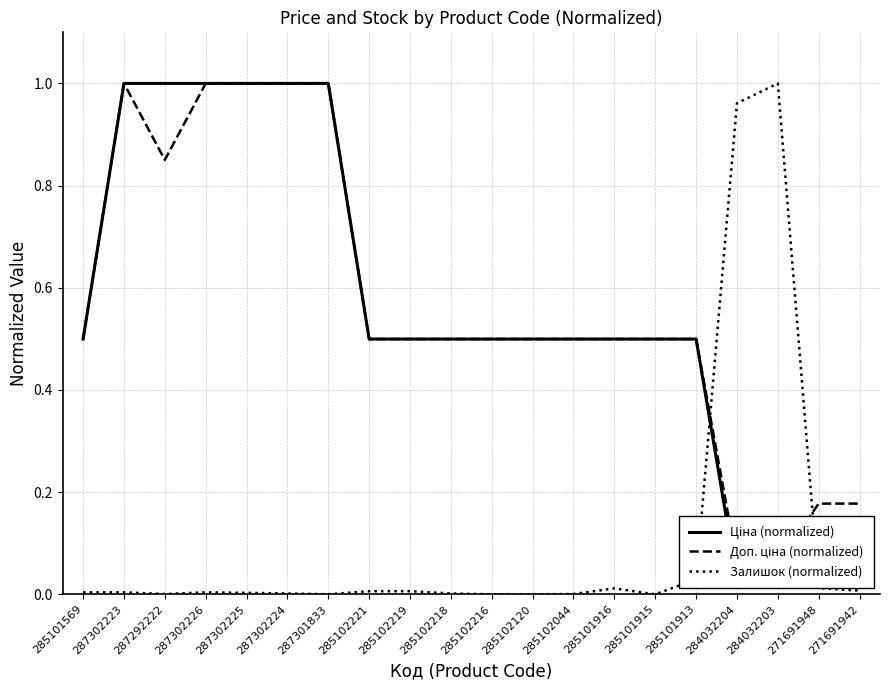

At which category is the sum across all series the highest?

287302223